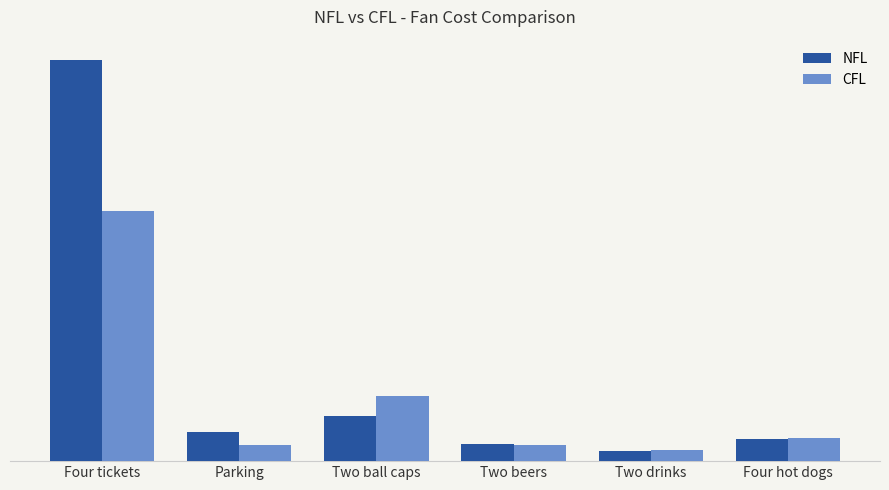

What is the minimum value for NFL?

7.0